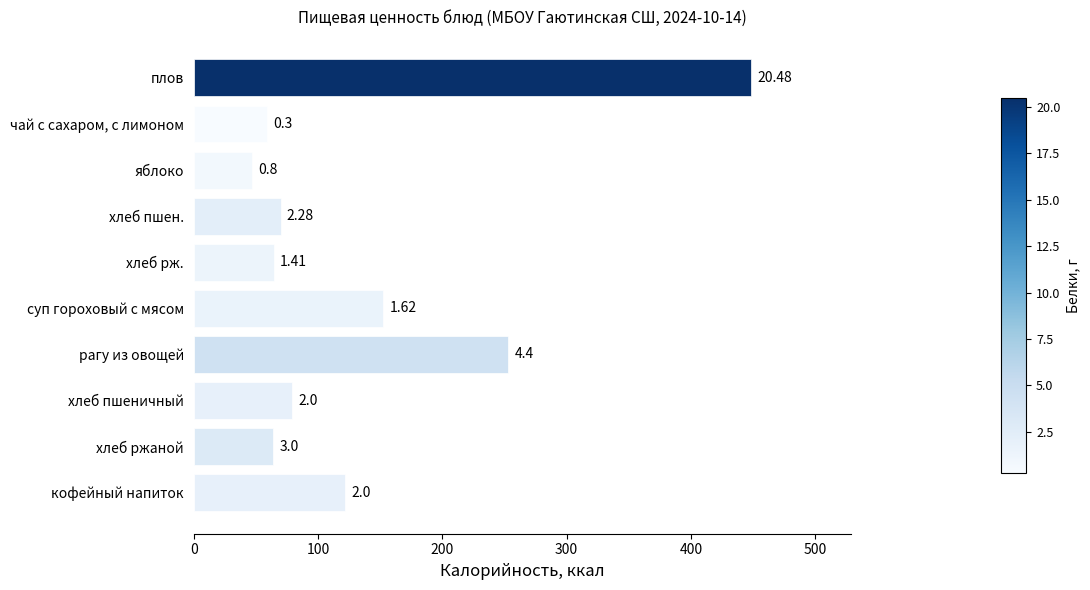

How many values exceed 79?

4